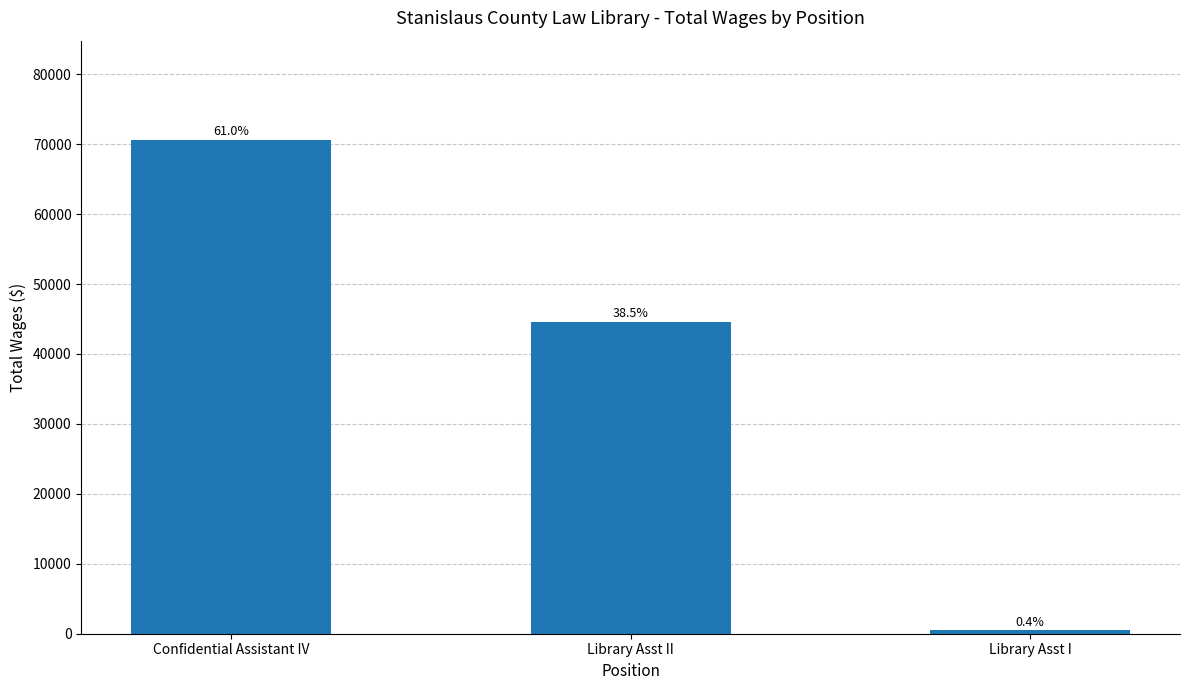

How many bars are there in total?

3